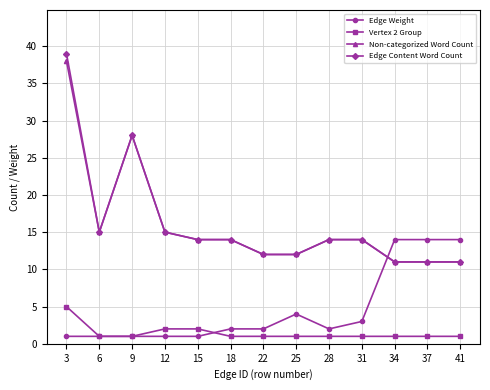

What is the greatest value displayed?

39